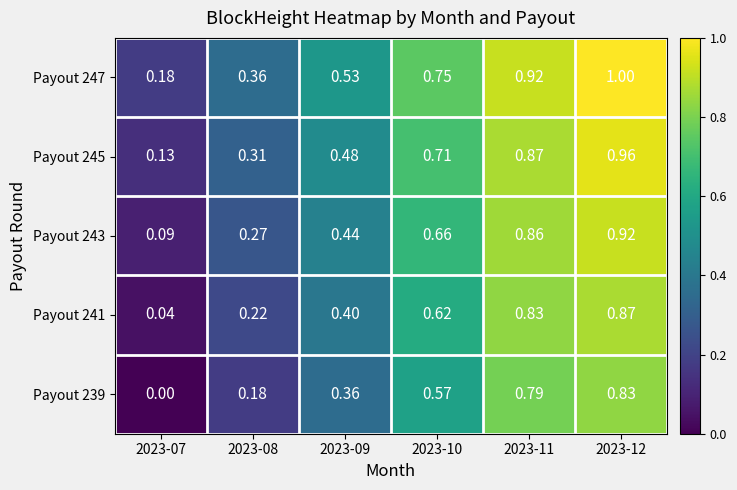

Is the value of Payout 241 at 2023-09 greater than the value of Payout 243 at 2023-12?

No